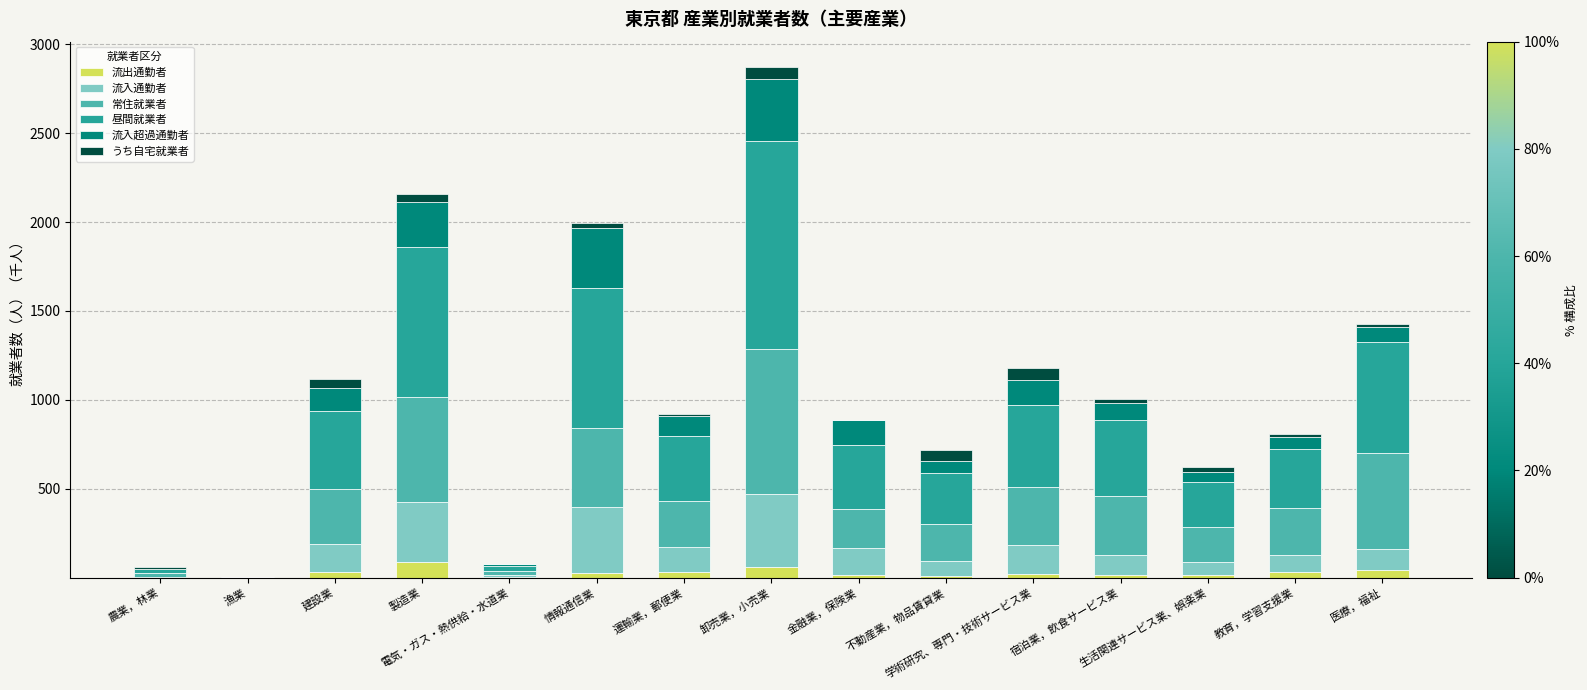

Count the number of data series in this chart.

6